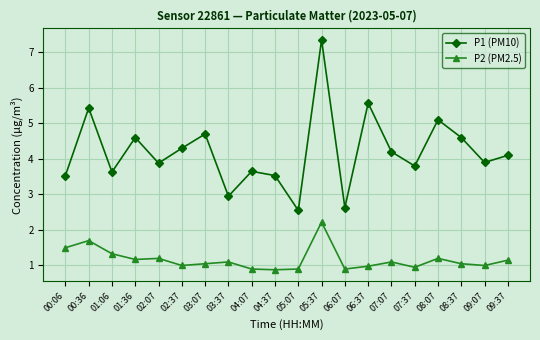

How many lines are shown in the chart?

2